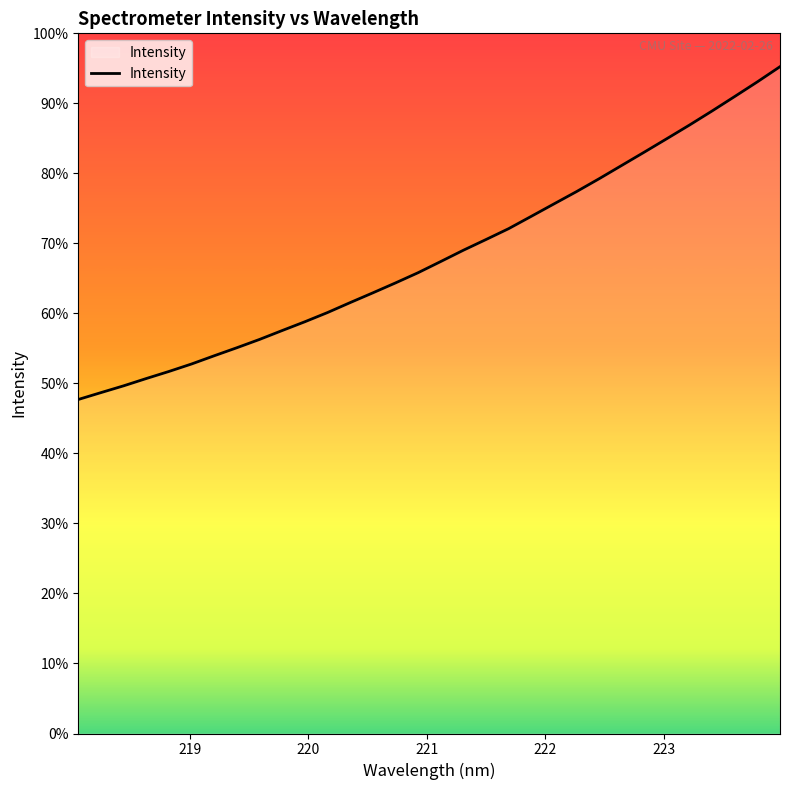

What is the label of the 5th point from the left?

222